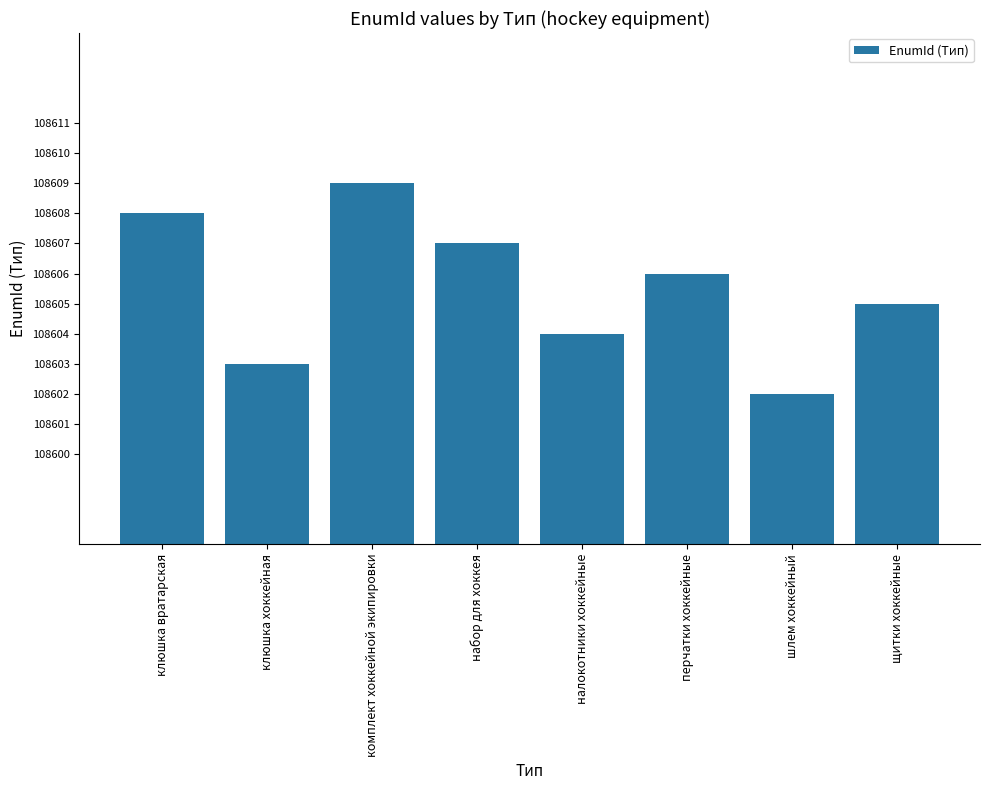

The chart shows a value of 108609 at комплект хоккейной экипировки. True or false?

True